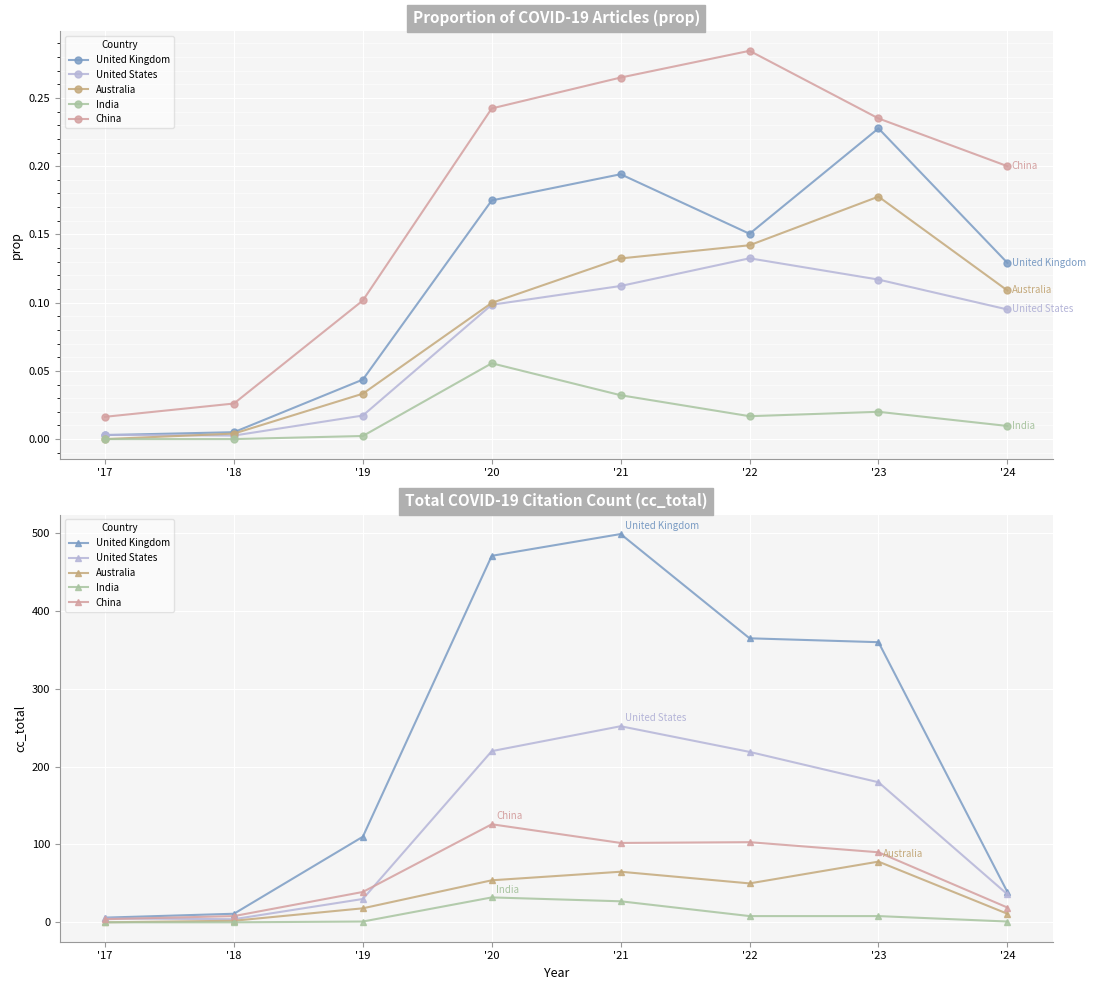

What is the average value of the Australia series?

35